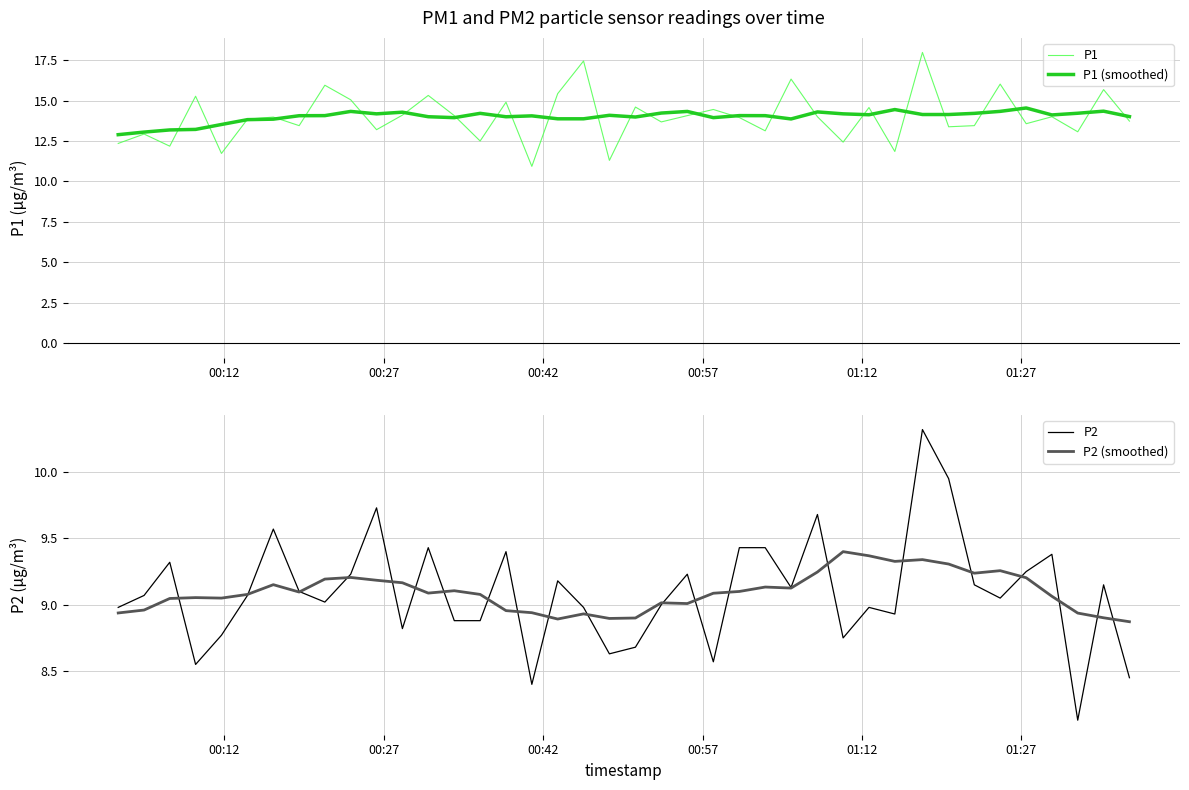

What is the highest value of the P2 (smoothed) series?

9.4